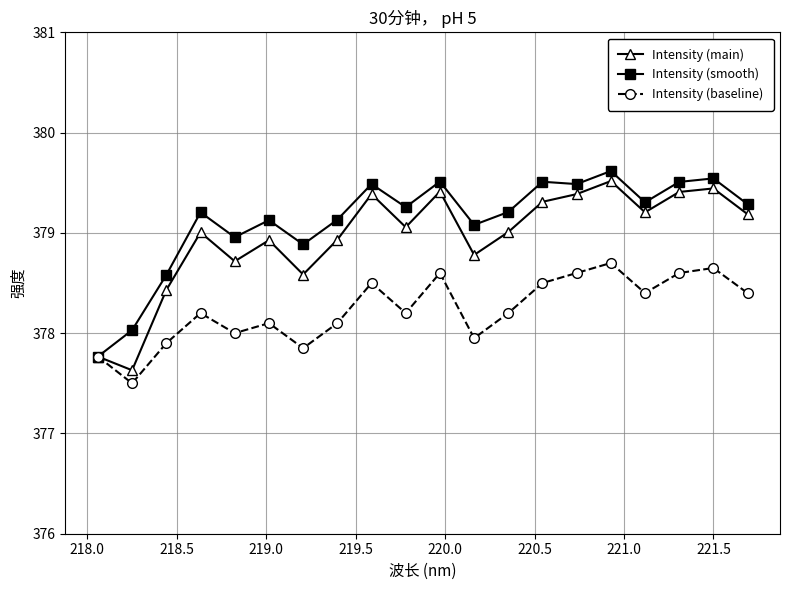

At how many categories does at least one series exceed 378?

19